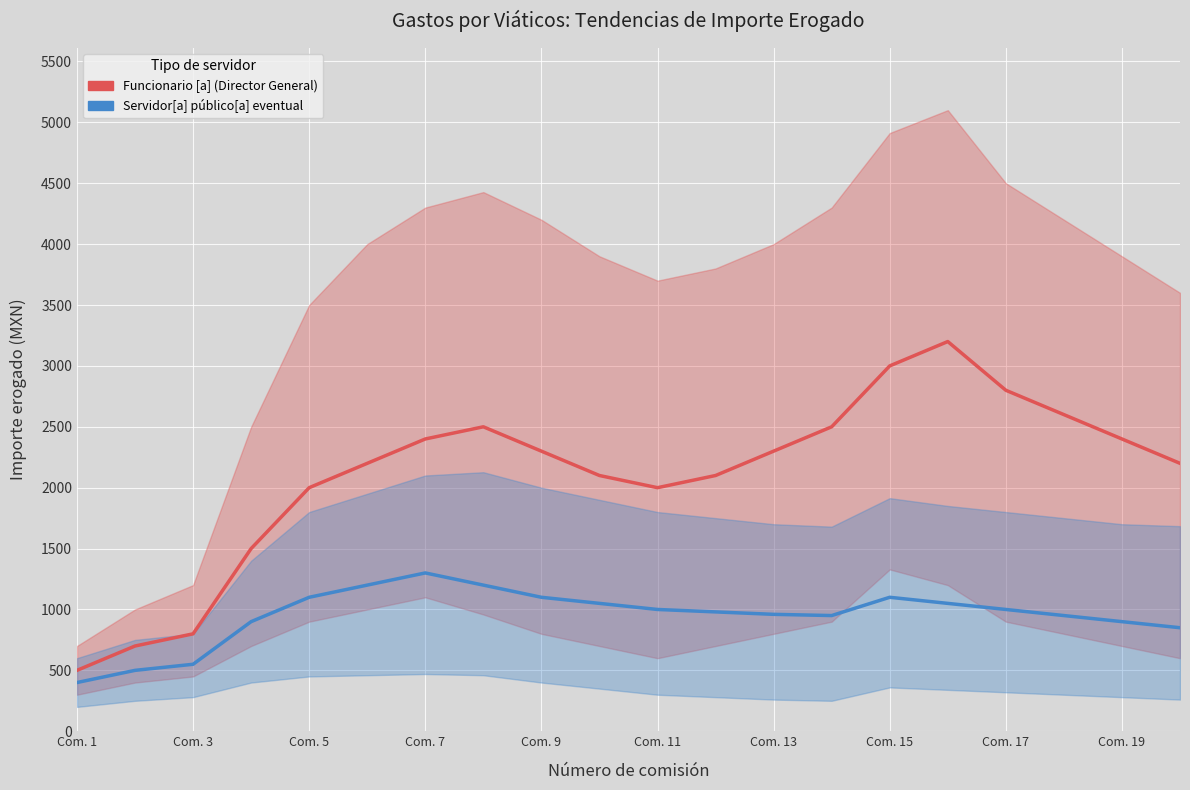

Reading left to right, transcribe all the data shown in this chart.

Funcionario [a] (Director General): 500	700	800	1500	2000	2200	2400	2500	2300	2100	2000	2100	2300	2500	3000	3200	2800	2600	2400	2200
Servidor[a] público[a] eventual: 400	500	550	900	1100	1200	1300	1200	1100	1050	1000	980	960	950	1100	1050	1000	950	900	850